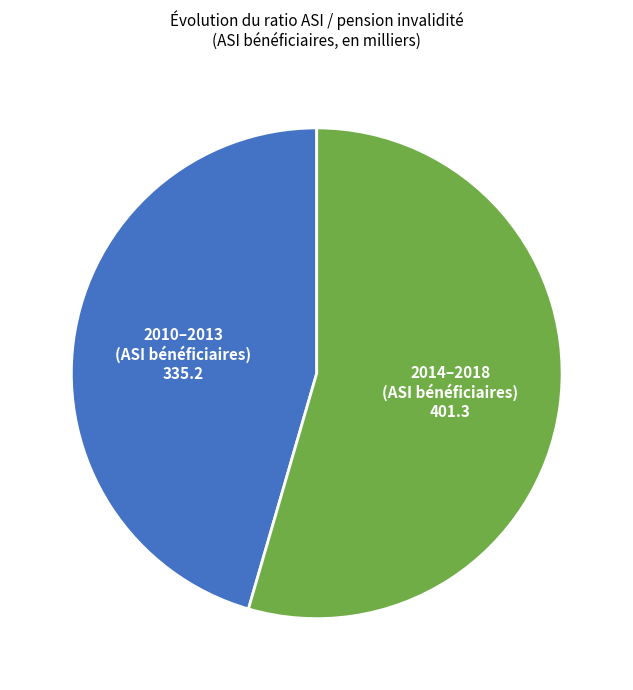

Is there a majority slice in this chart?

Yes